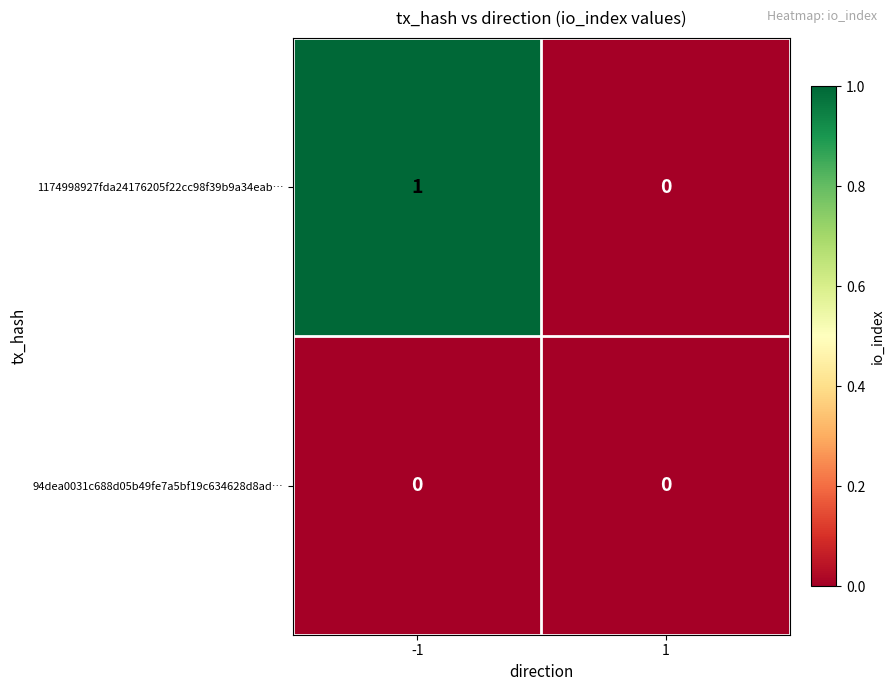

The value of 94dea0031c688d05b49fe7a5bf19c634628d8ad… at 1 is 0. True or false?

True